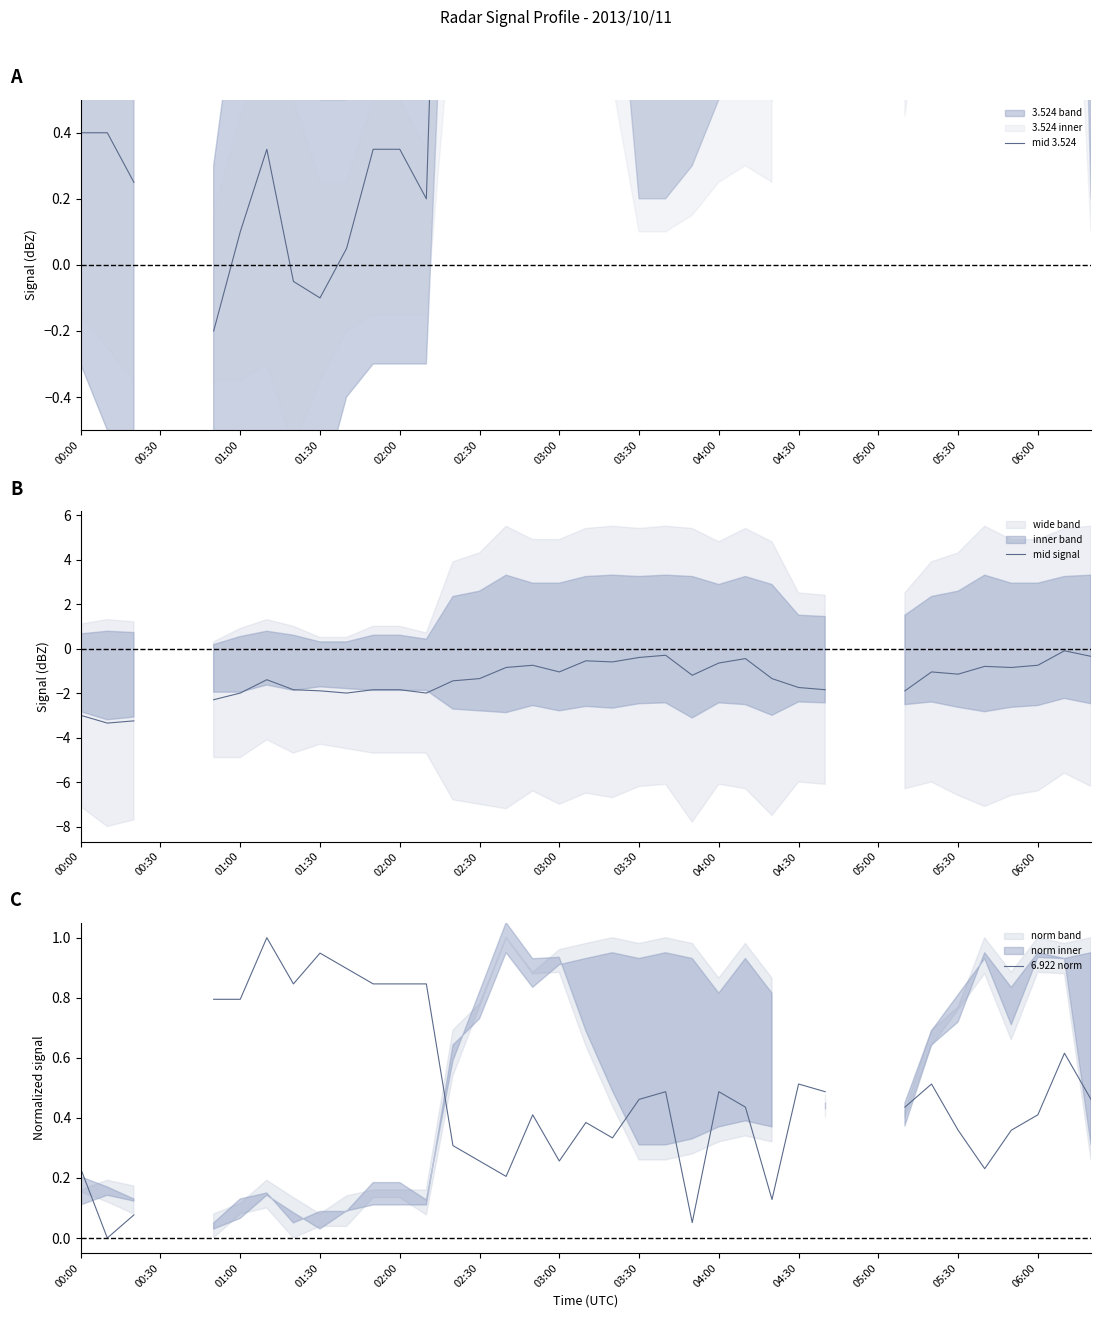

Is it true that mid 3.524 equals 1.9 at 17?

False